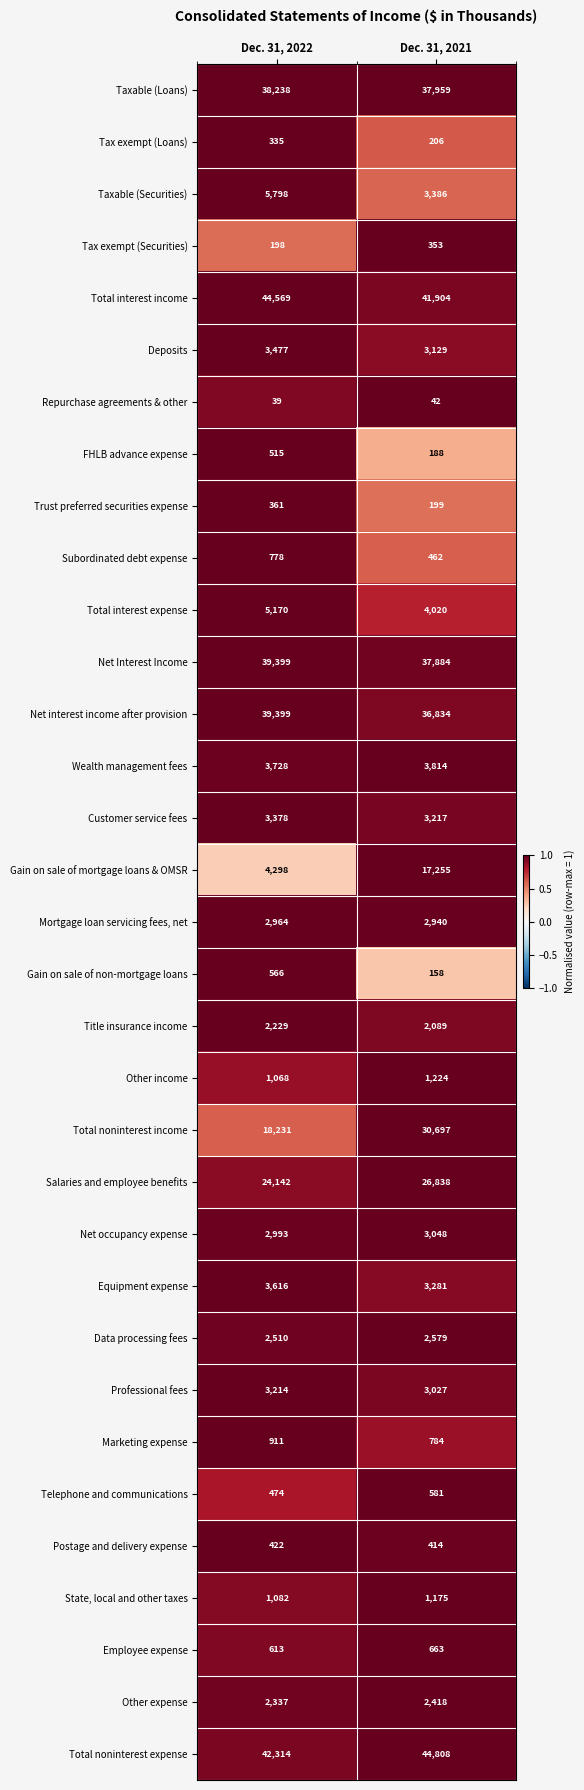

How many categories are shown in the chart?

2